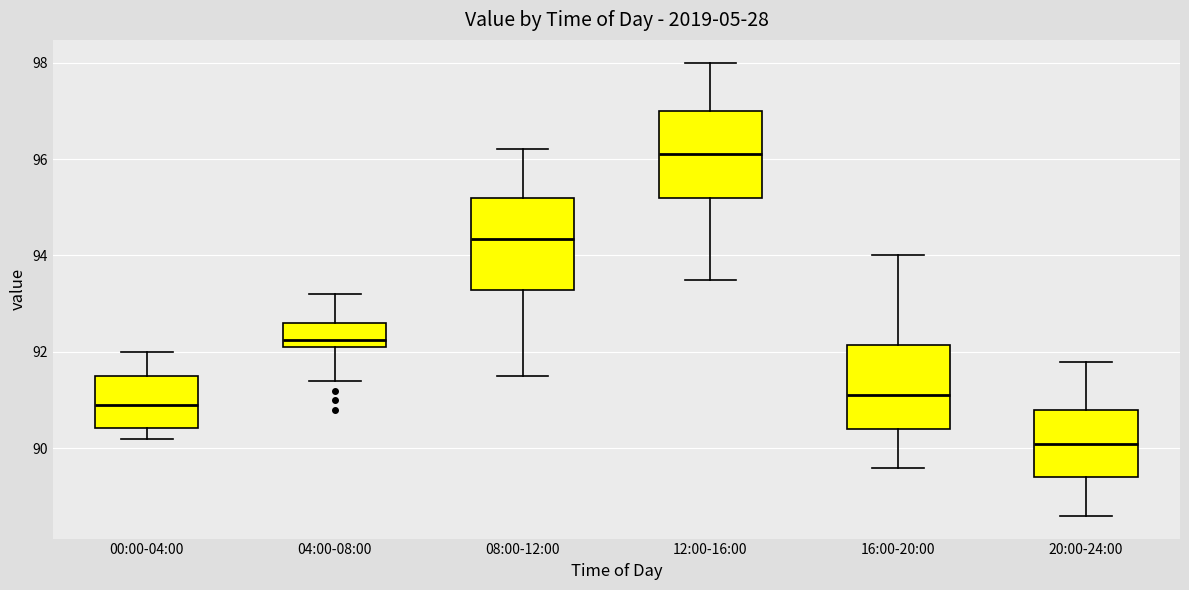

Reading left to right, read every box against the y-axis: the position of its median line, the range the box covers, and the ends of its whiskers. The values are not printed on the chart, so give them approximately, as read against the axis.

00:00-04:00: median 91.0, box 90.4 to 91.6, whiskers 90.2 to 92.0
04:00-08:00: median 92.2 (just above the box's lower edge), box 92.2 to 92.6, whiskers 91.4 to 93.2
08:00-12:00: median 94.4, box 93.2 to 95.2, whiskers 91.6 to 96.2
12:00-16:00: median 96.2, box 95.2 to 97.0, whiskers 93.6 to 98.0
16:00-20:00: median 91.2, box 90.4 to 92.2, whiskers 89.6 to 94.0
20:00-24:00: median 90.2, box 89.4 to 90.8, whiskers 88.6 to 91.8